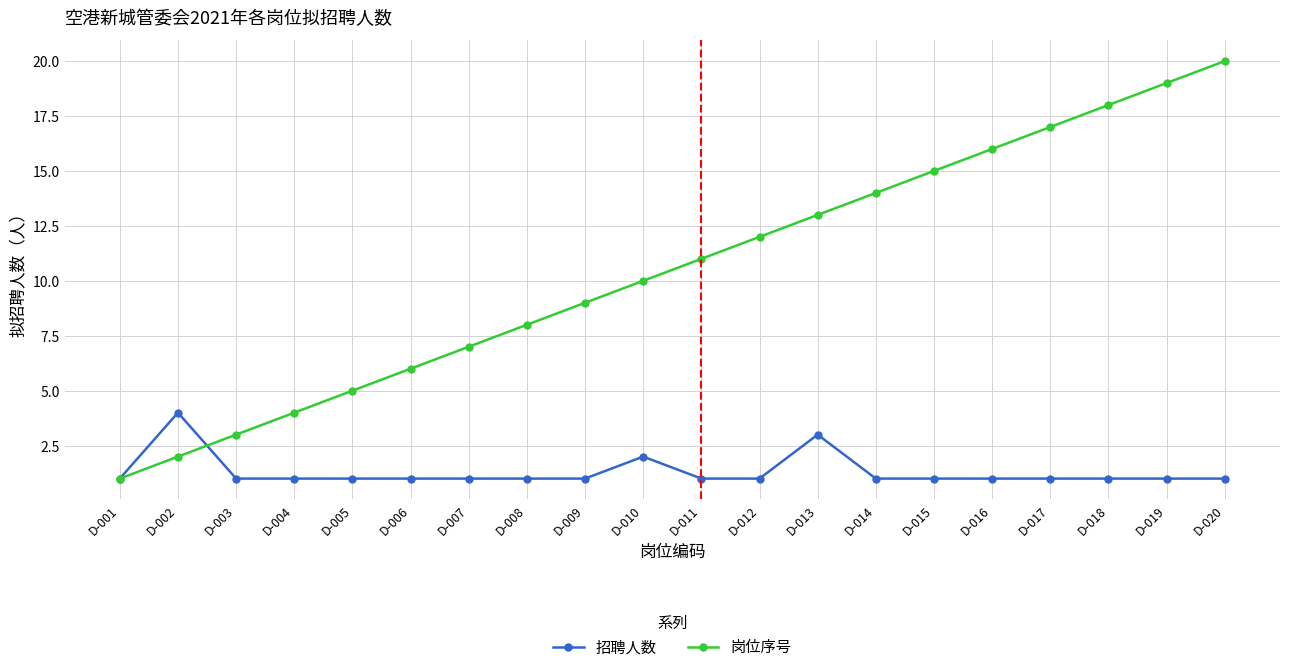

Which category has the lowest value in the 岗位序号 series?

D-001